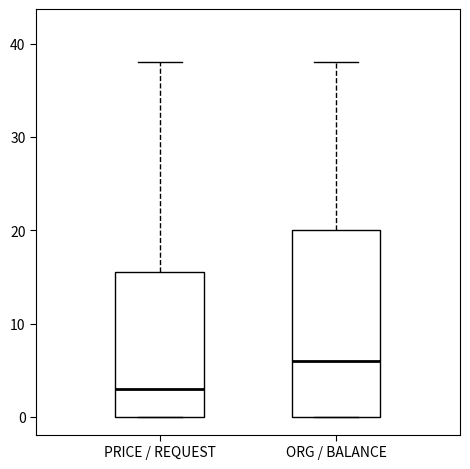

Reading left to right, transcribe this box plot: for each box, give where its median line is, the range the box spans, and where its two whiskers end, as read against the y-axis. The values are not printed on the chart, so give them approximately, as read against the axis.

PRICE / REQUEST: median 3, box 0 to 16, whiskers 0 to 38
ORG / BALANCE: median 6, box 0 to 20, whiskers 0 to 38